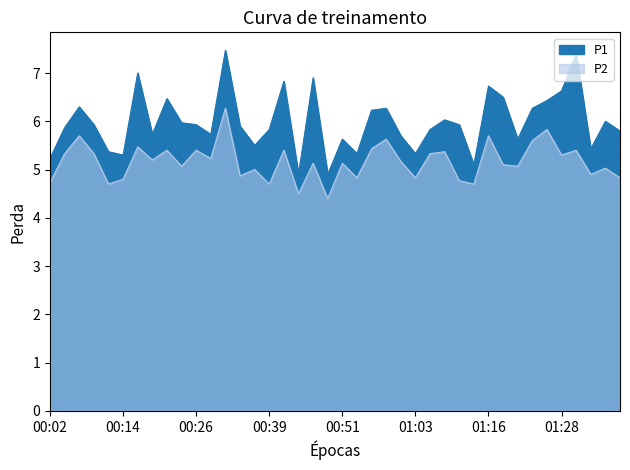

What is the maximum value for P1?

7.5